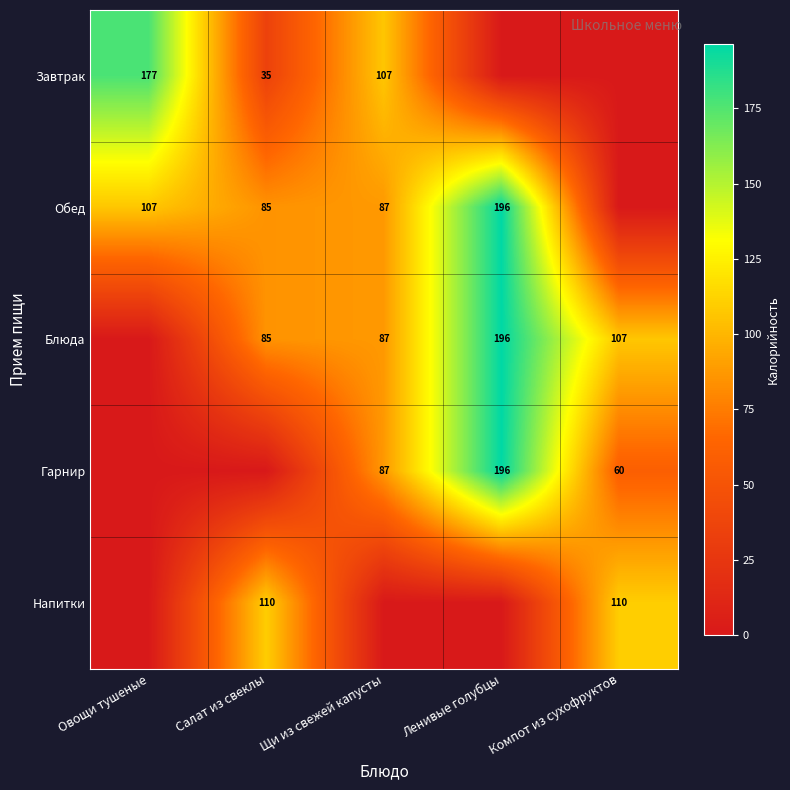

What is the difference between the Обед values at Салат из свеклы and Ленивые голубцы?

111